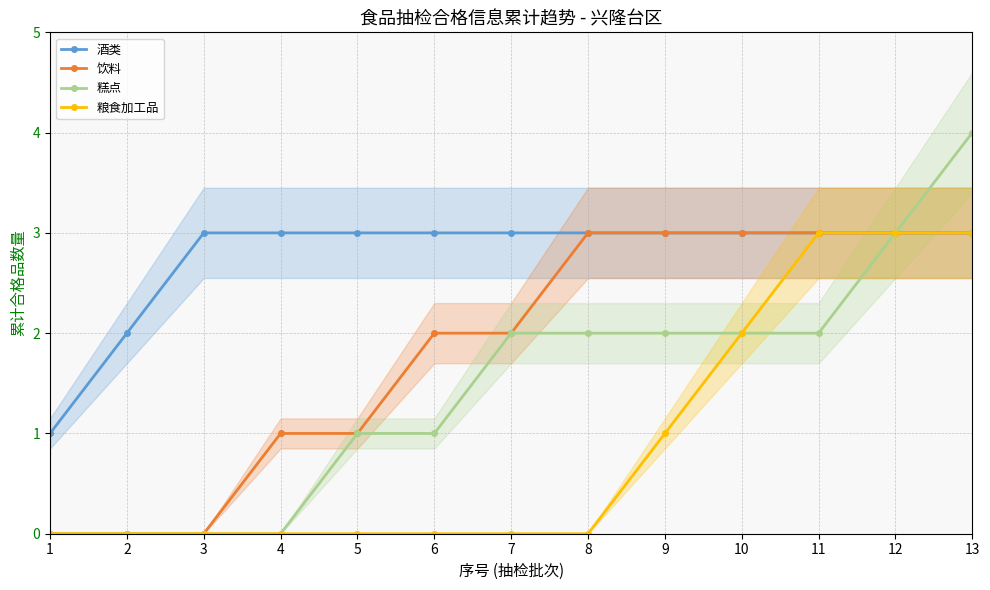

List the series in order of their overall mean, lowest first.

粮食加工品, 糕点, 饮料, 酒类